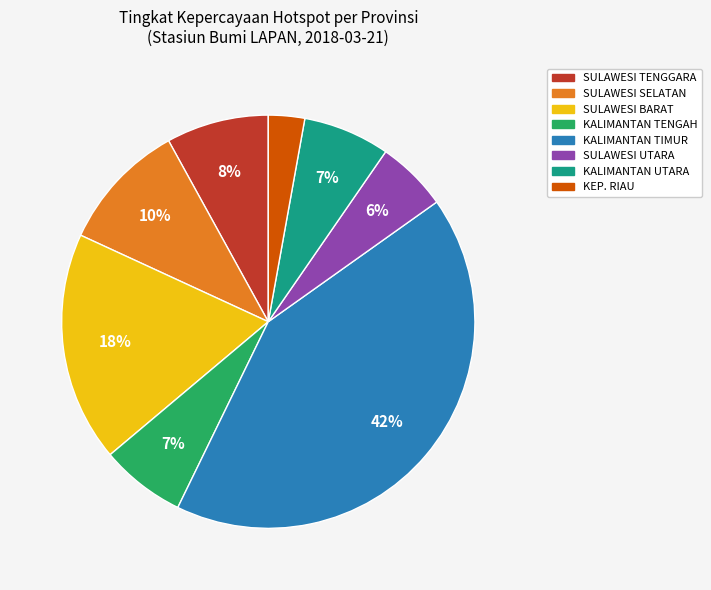

Which has a higher value, SULAWESI UTARA or KALIMANTAN UTARA?

KALIMANTAN UTARA